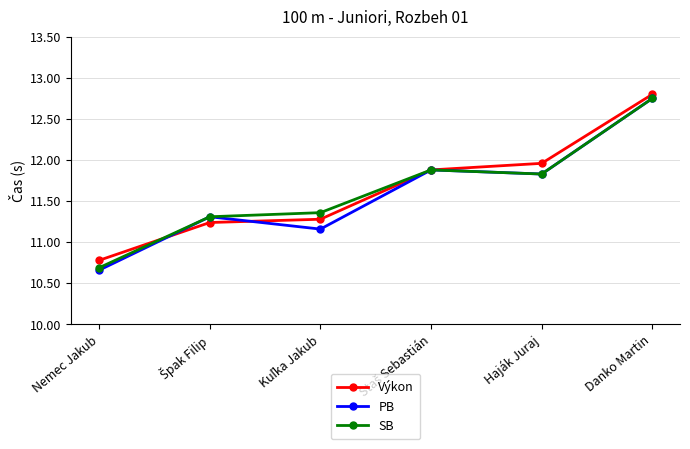

What is the value of the Výkon point at the 1st from the left?

10.8